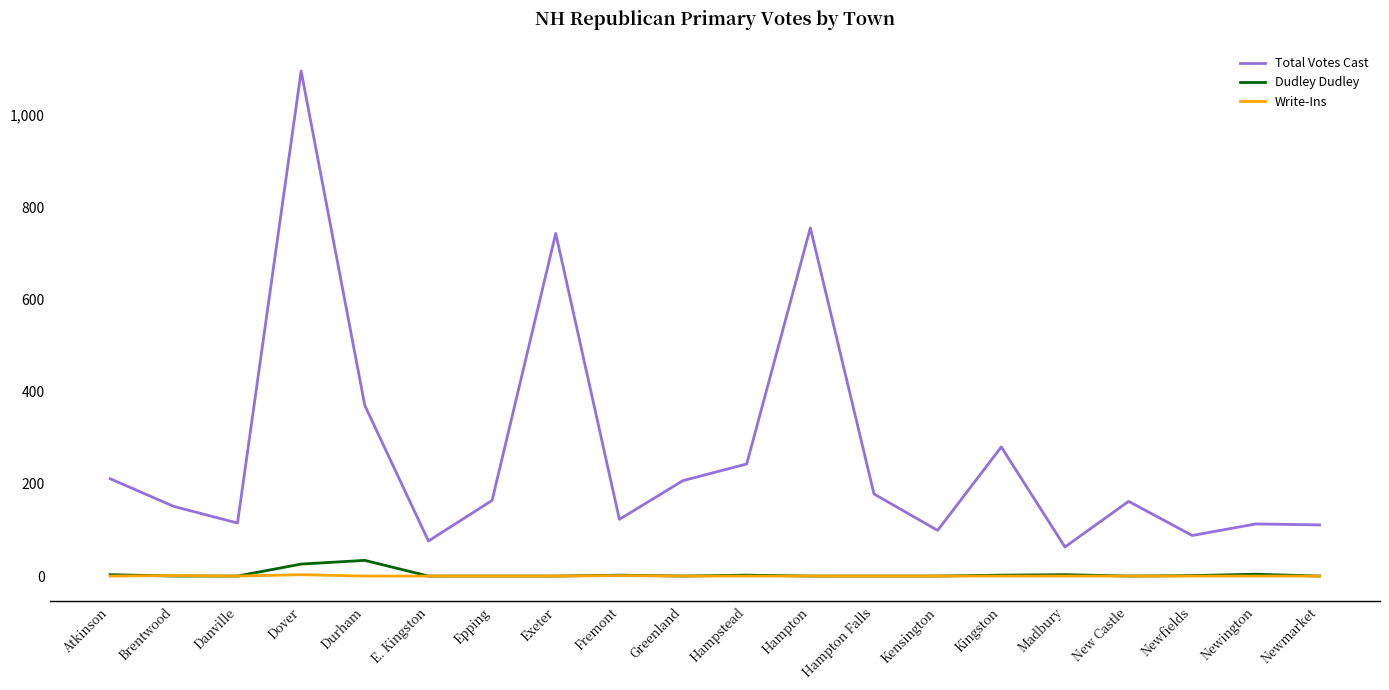

True or false: Write-Ins and Total Votes Cast intersect in this chart.

False